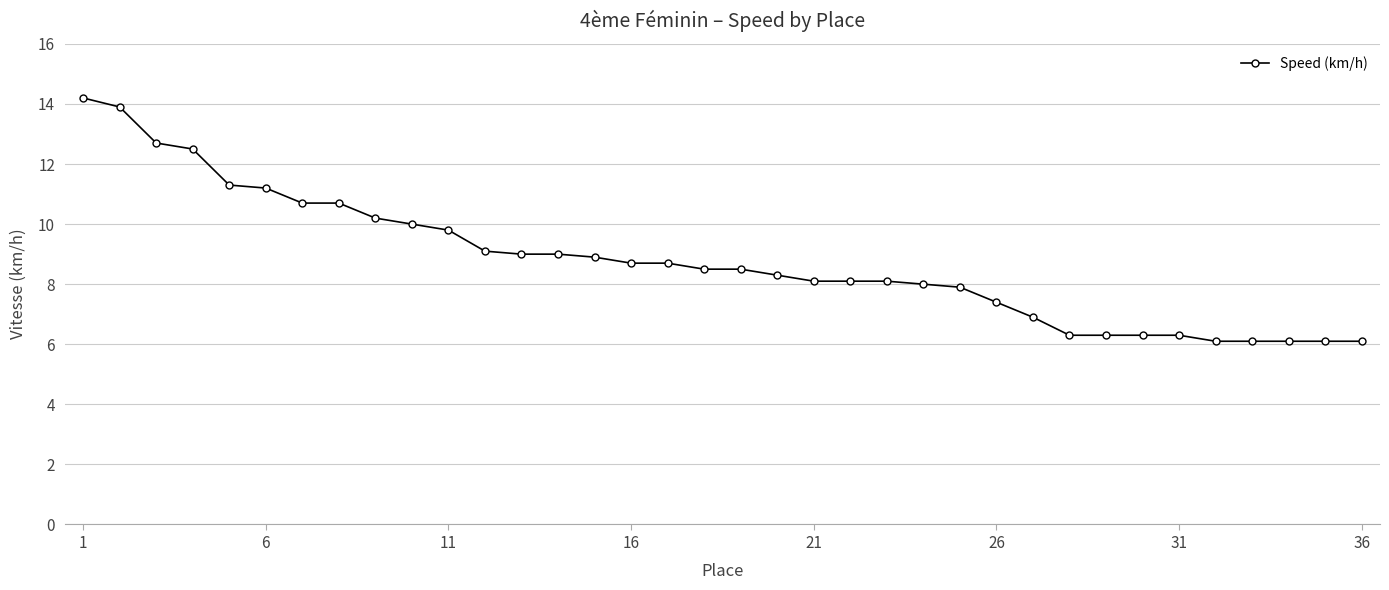

How many series are shown in this chart?

1